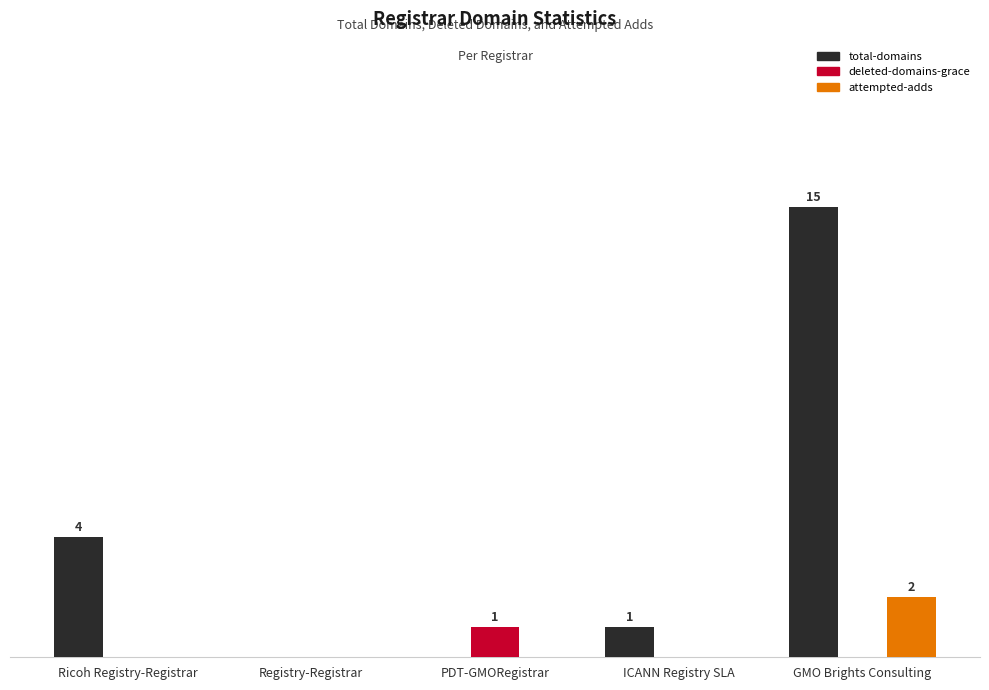

Reading left to right, what are all the values shown in this chart?

total-domains: Ricoh Registry-Registrar=4	Registry-Registrar=0	PDT-GMORegistrar=0	ICANN Registry SLA=1	GMO Brights Consulting=15
deleted-domains-grace: Ricoh Registry-Registrar=0	Registry-Registrar=0	PDT-GMORegistrar=1	ICANN Registry SLA=0	GMO Brights Consulting=0
attempted-adds: Ricoh Registry-Registrar=0	Registry-Registrar=0	PDT-GMORegistrar=0	ICANN Registry SLA=0	GMO Brights Consulting=2